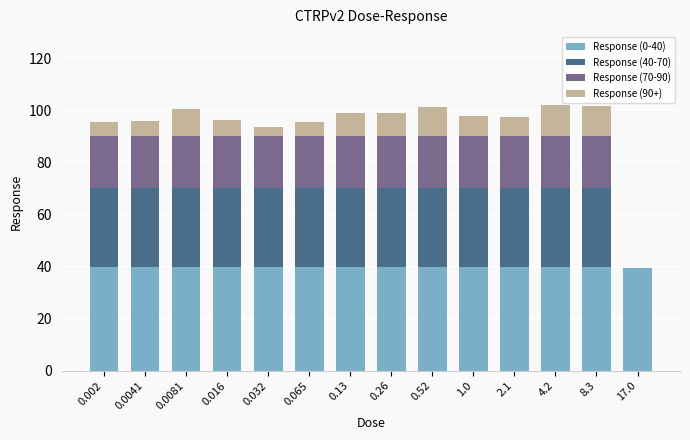

What is the sum of all Response (0-40) values?

559.5